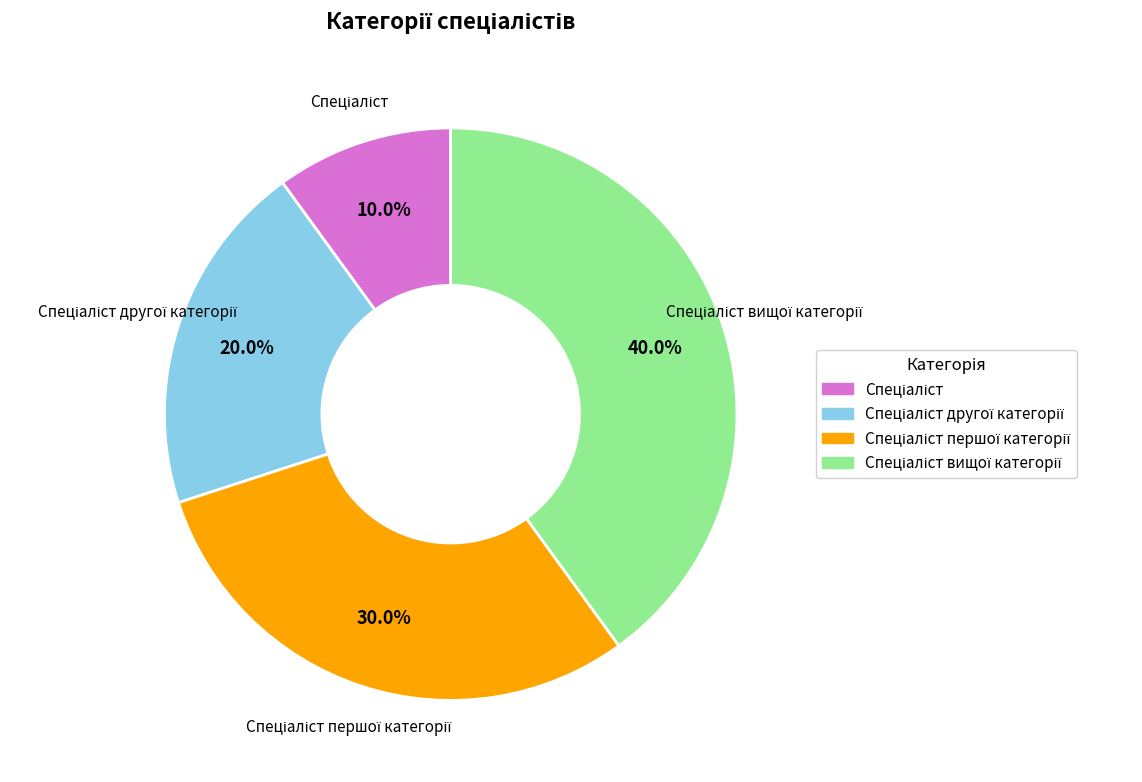

Is there any slice that represents more than half of the pie?

No